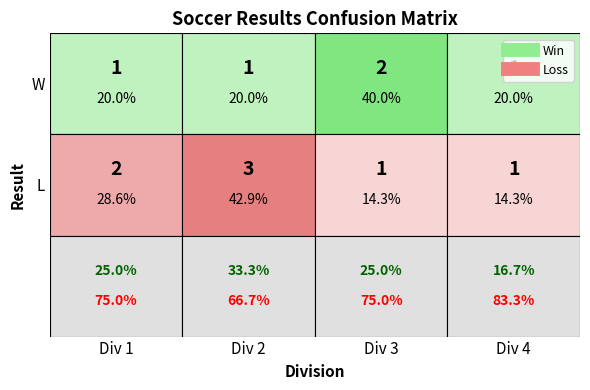

Between 3 and L, which is larger?

3